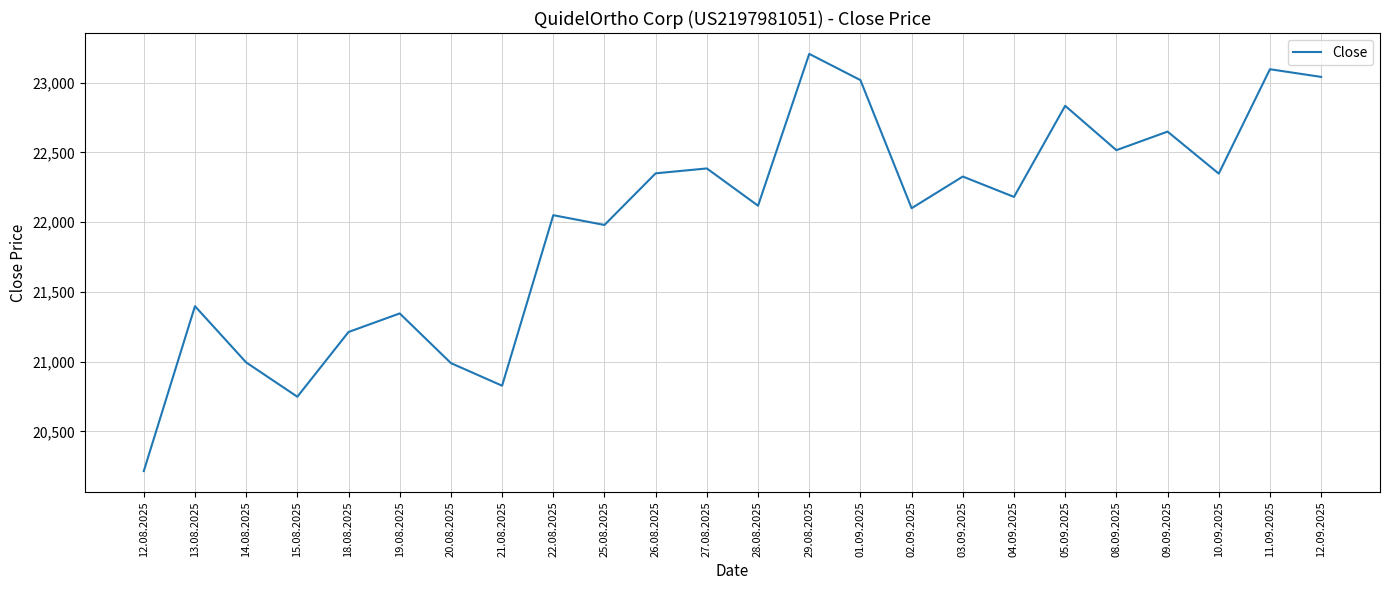

What is the change in value from 18.08.2025 to 20.08.2025?

-223